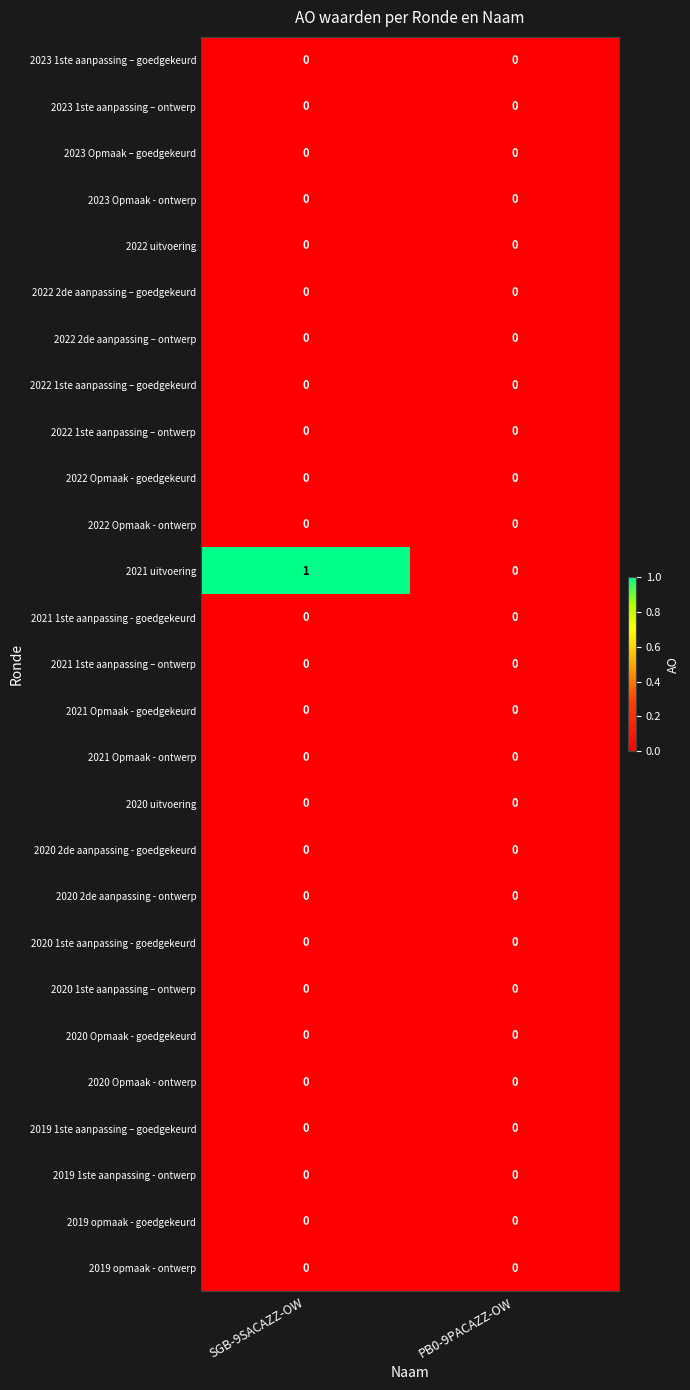

Is it true that 2020 Opmaak - goedgekeurd equals 0 at PB0-9PACAZZ-OW?

True